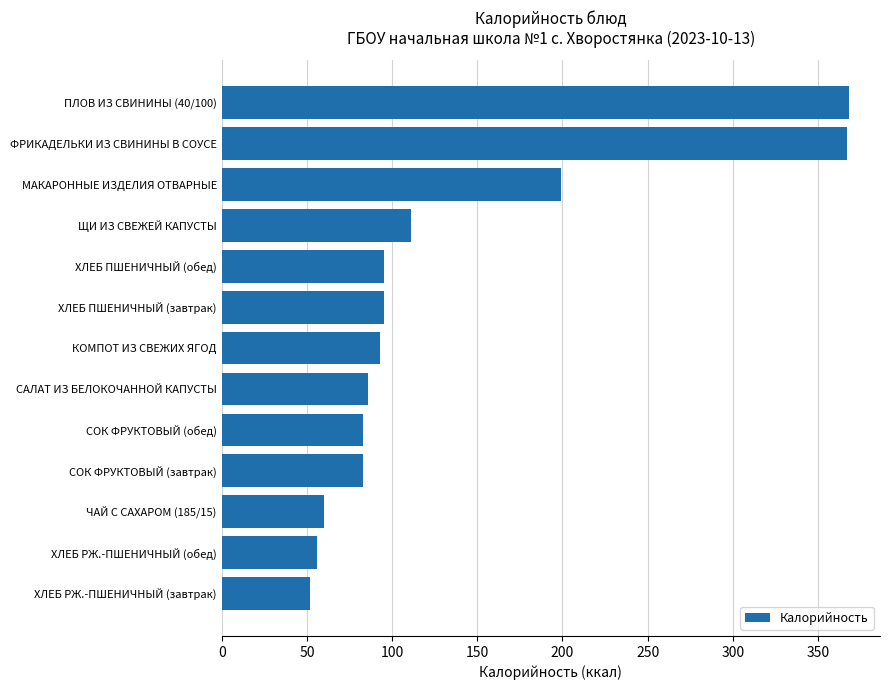

How many data points are less than 93?

6